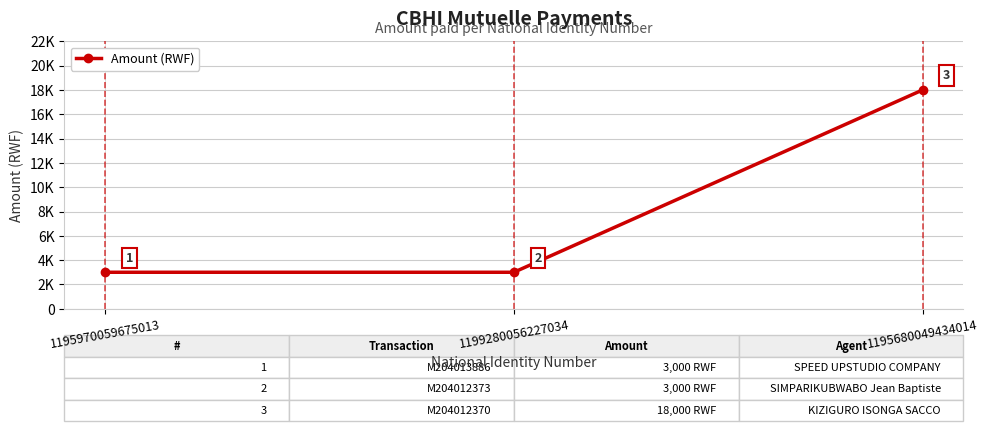

Is this an area chart (filled region under the line)?

No